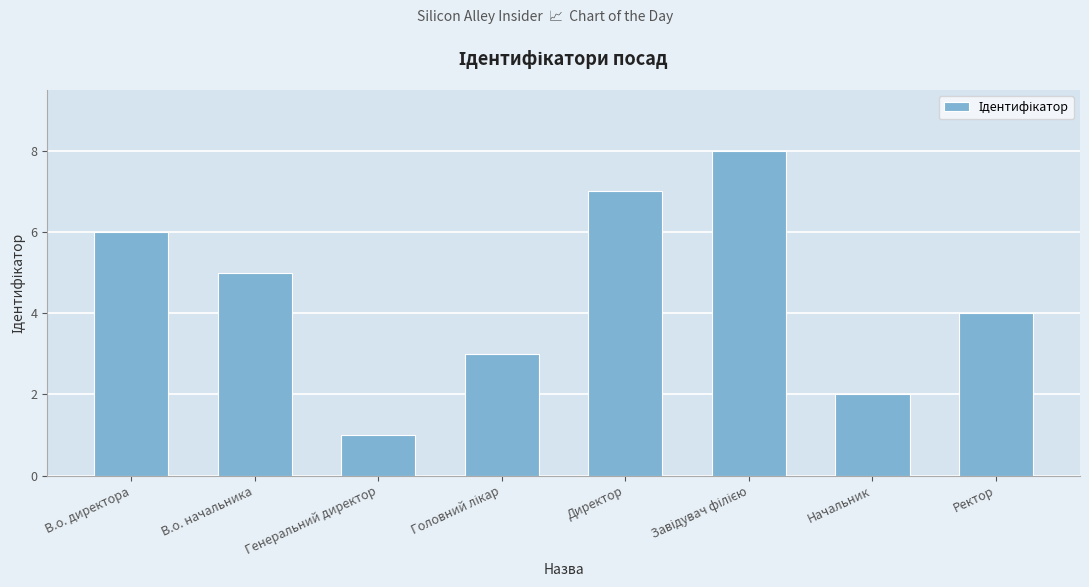

Reading left to right, list all the values displayed in this chart.

6	5	1	3	7	8	2	4